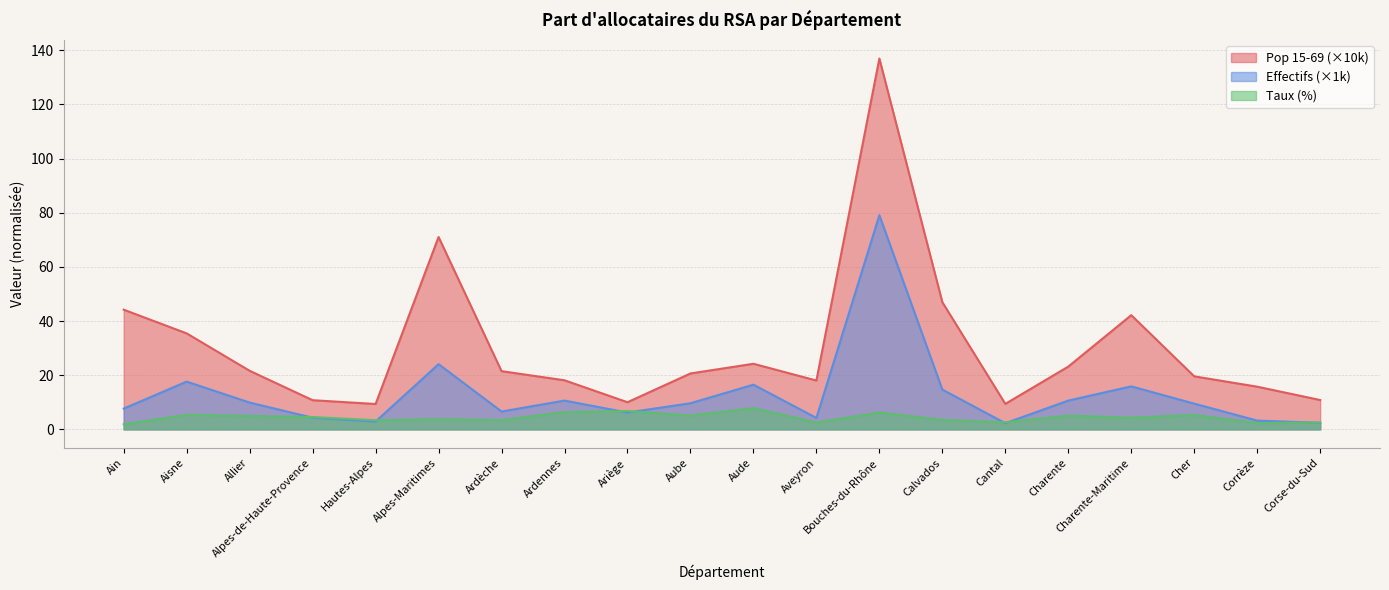

Count the number of data series in this chart.

3